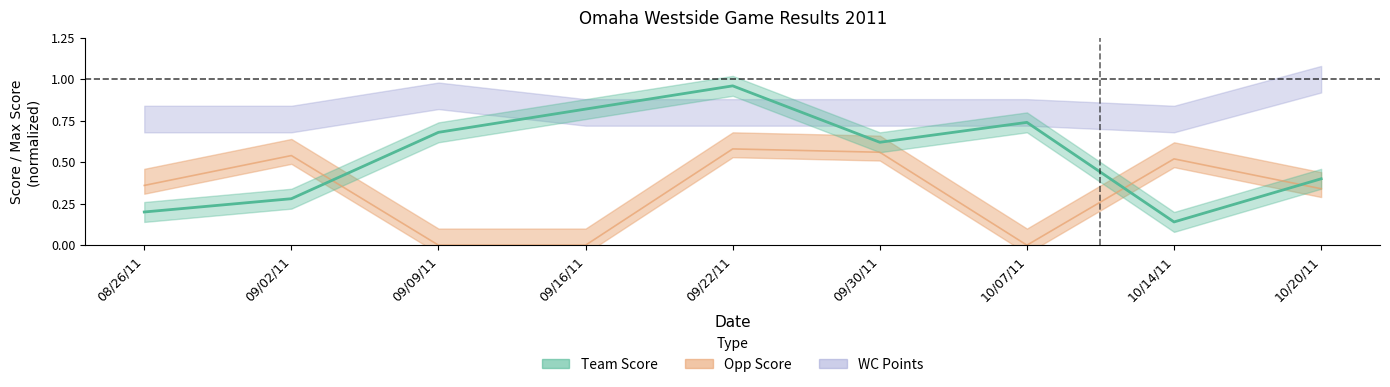

True or false: WC Points has a value of 0.8 at 10/07/11.

True